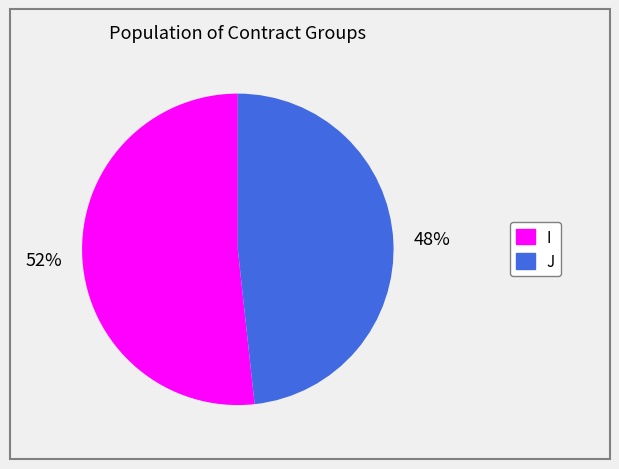

Count the number of slices in the pie.

2